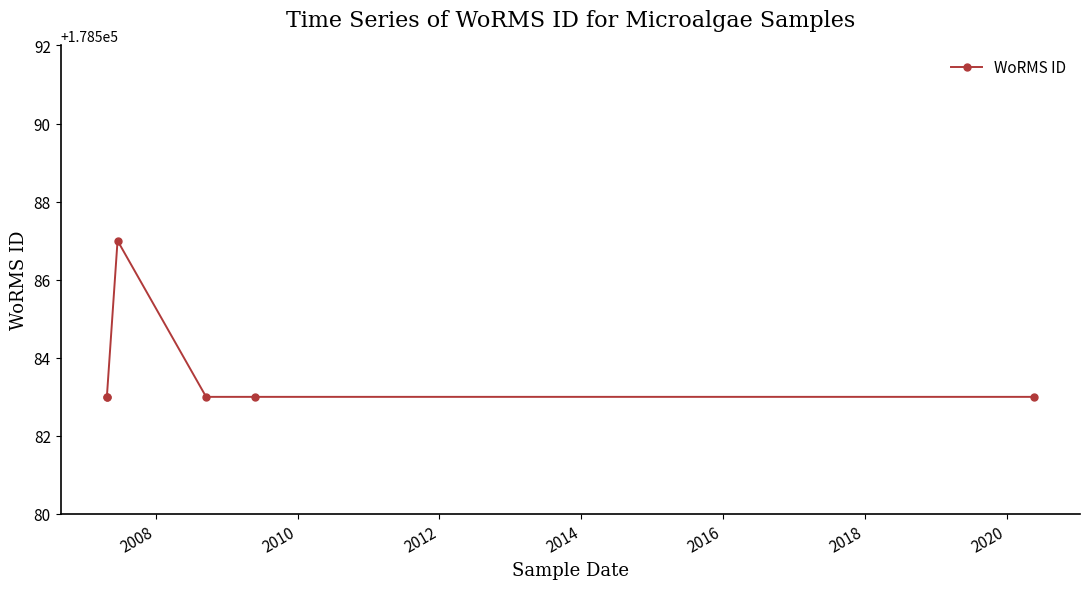

True or false: the data shows 178583 at 2012.

True